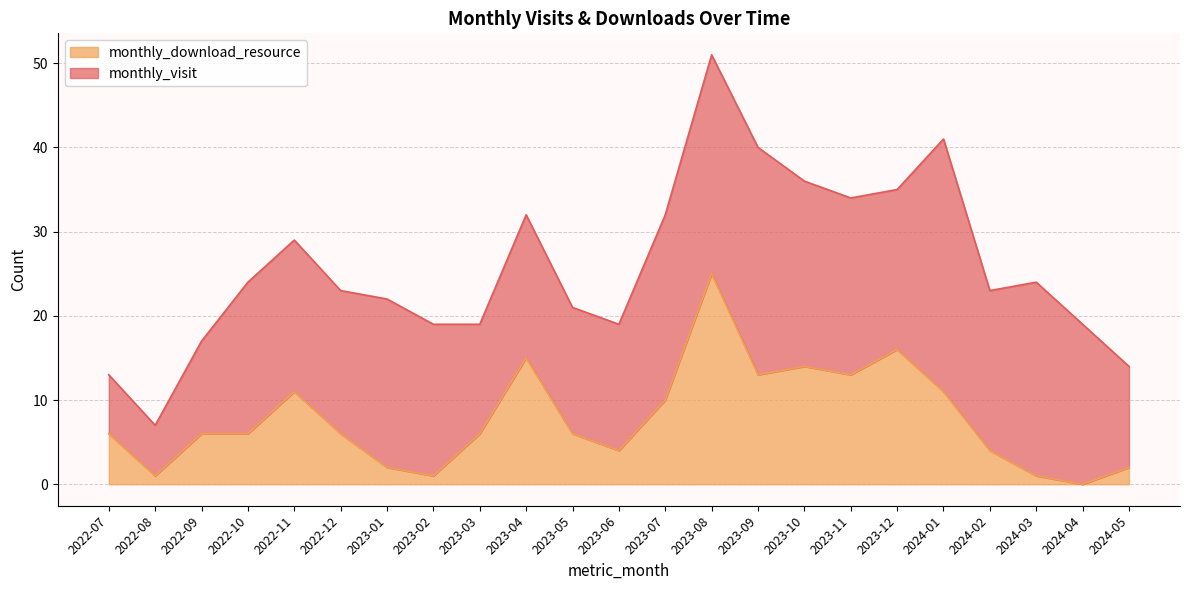

What is the sum of the values at 2023-02 and 2023-05?

7